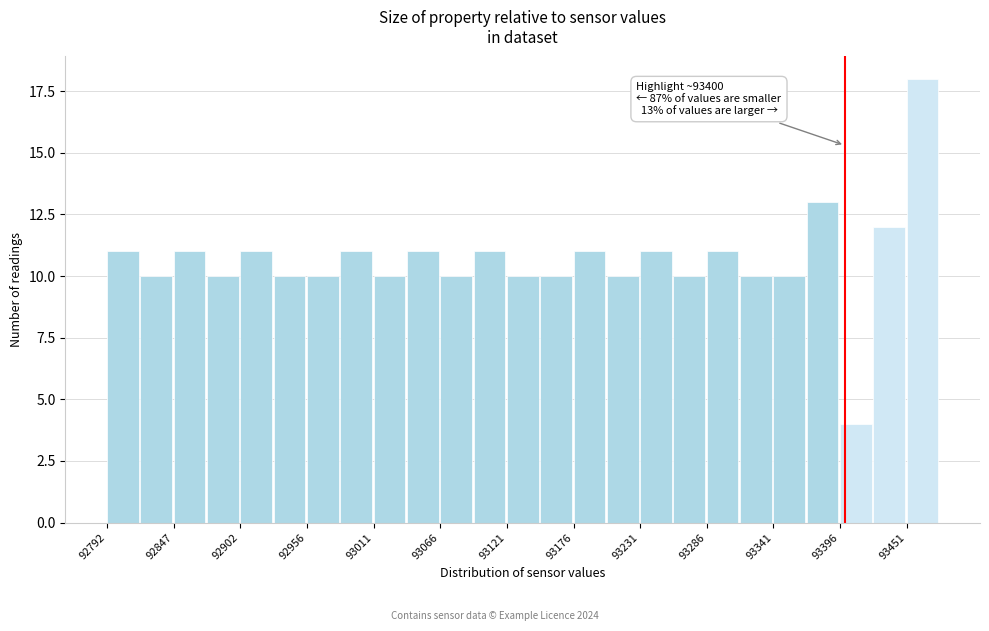

Around what value on the x-axis is the tallest bar? Give the approximate position of its centre, as read against the axis.

93460